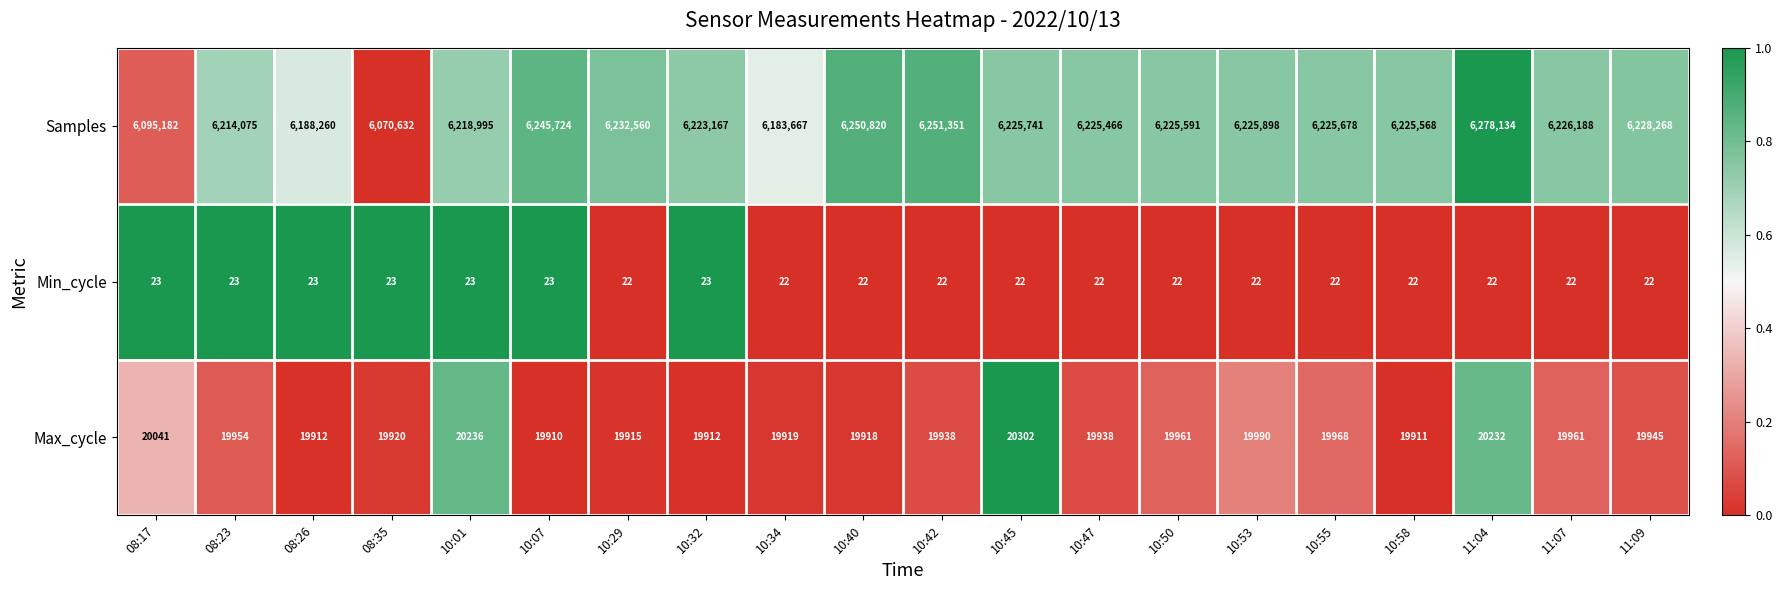

Between 10:07 and 11:09, which series saw the biggest shift?

Samples